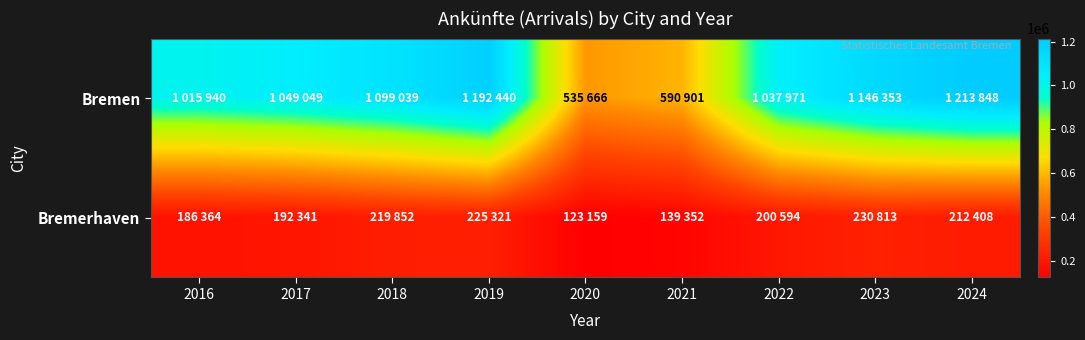

Which label corresponds to the smallest value in the chart?

2020